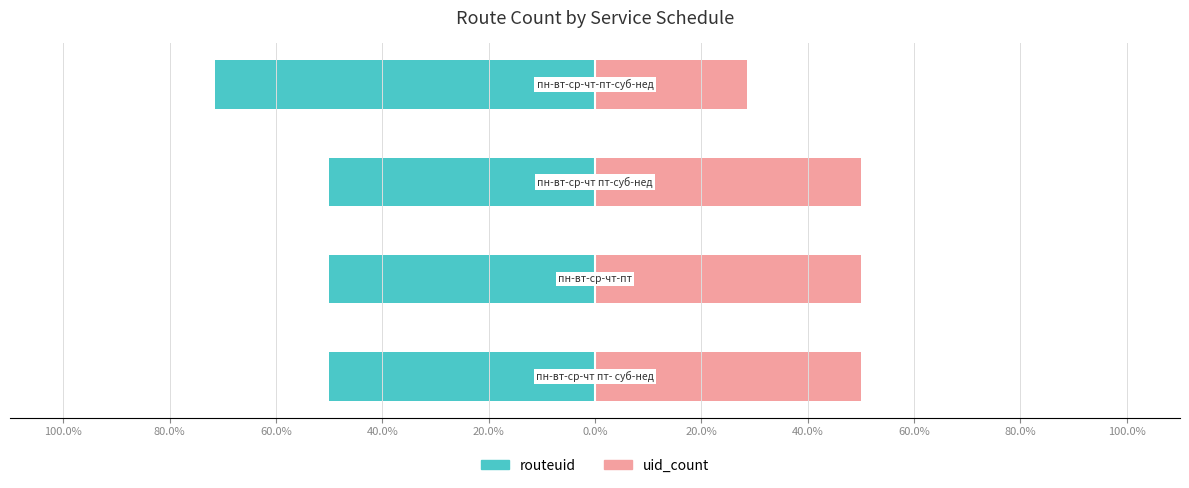

How many bars are there in each group?

2